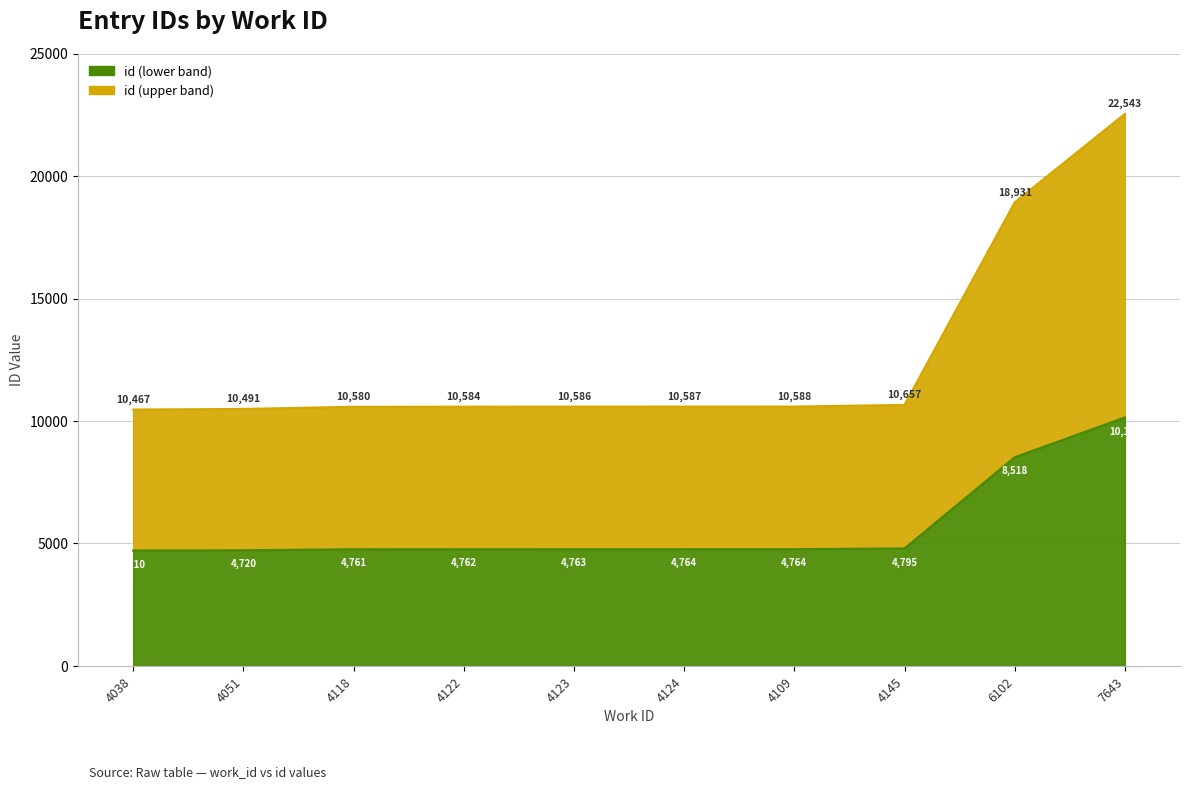

Does the chart display data point markers on the line(s)?

No